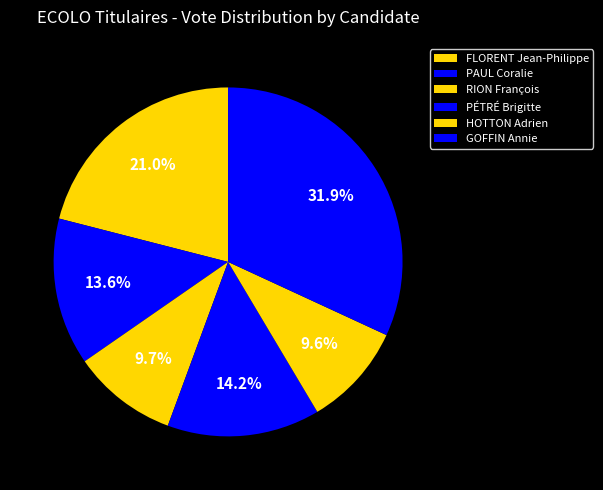

Count the number of slices in the pie.

6